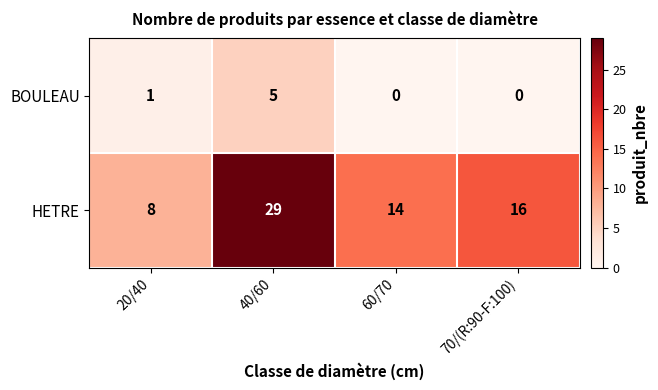

At how many categories does at least one series exceed 20?

1